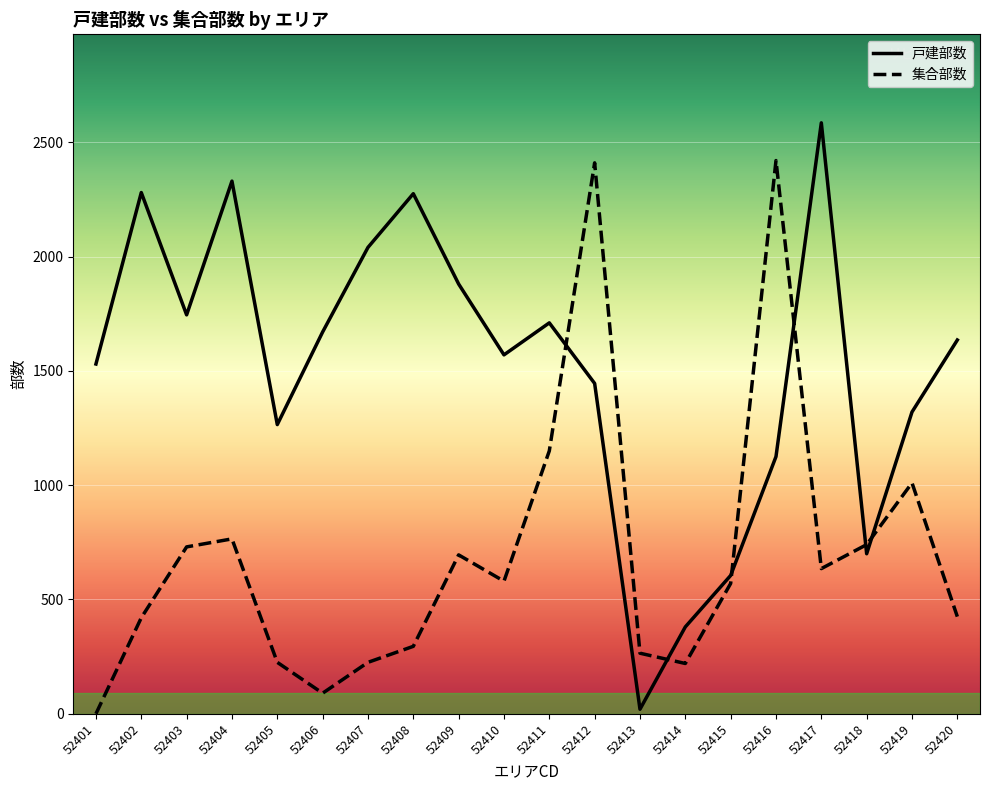

At which label does 戸建部数 reach its peak?

52417